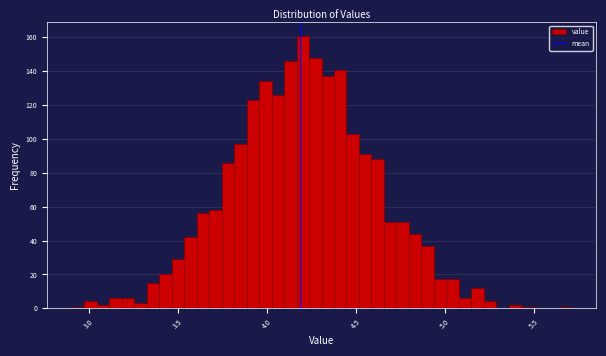

Read against the x-axis, roughly where is the centre of the tallest bar?

4.20